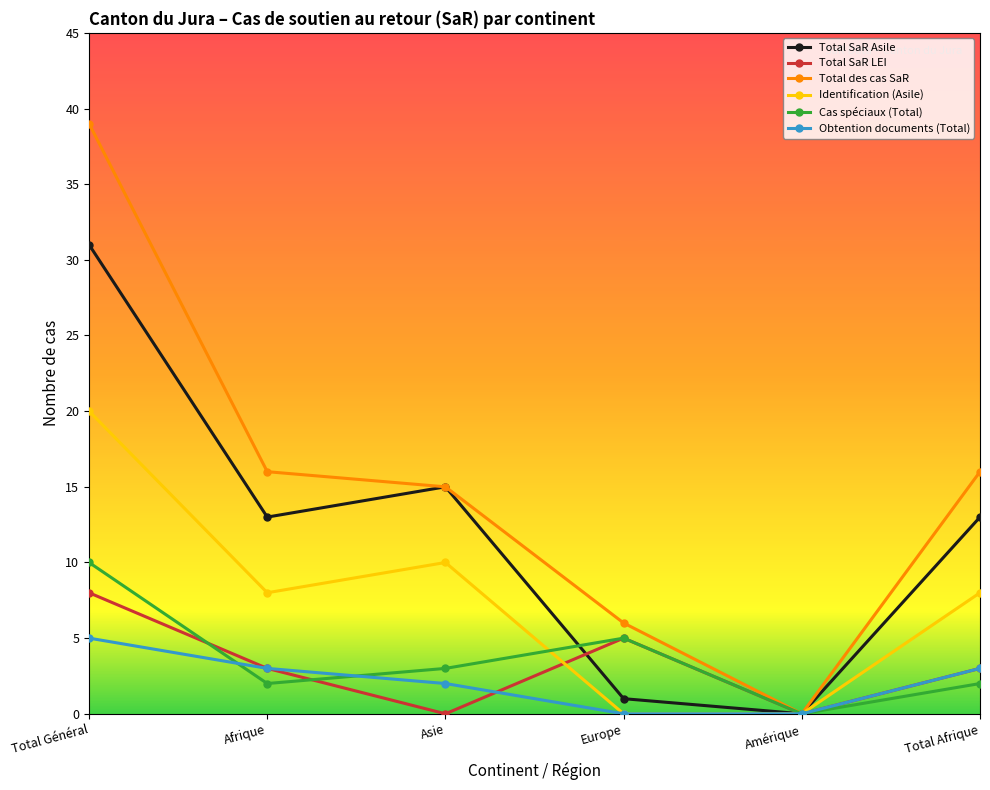

What is the spread (max minus min) of values at Total Afrique?

14